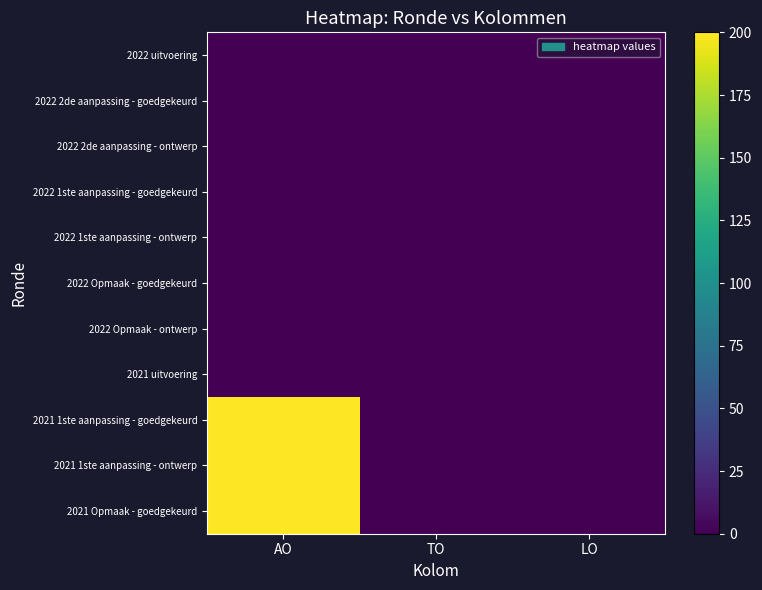

How many categories are shown in the chart?

3